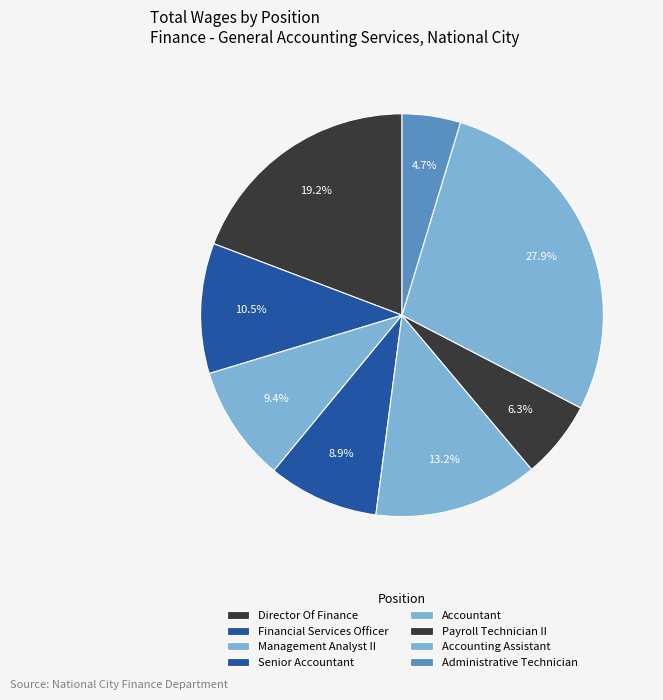

How many segments does this pie chart have?

8